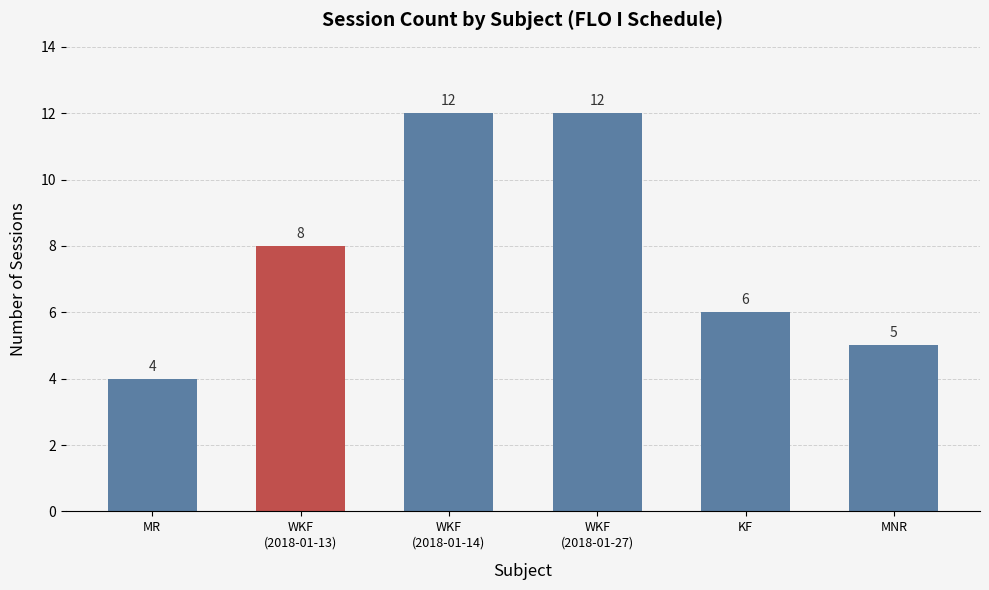

Are the bars grouped side by side (vs. stacked)?

No